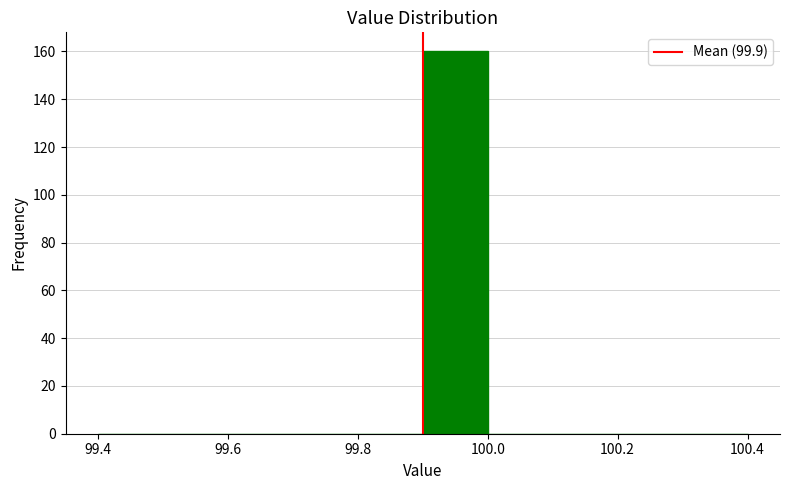

Reading left to right, list every bar in this chart as the range it spans on the x-axis followed by its height. The values are not printed on the chart, so give them approximately, as read against the axis.

99.4 to 99.5: 0
99.5 to 99.6: 0
99.6 to 99.7: 0
99.7 to 99.8: 0
99.8 to 99.9: 0
99.9 to 100.0: 160
100.0 to 100.1: 0
100.1 to 100.2: 0
100.2 to 100.3: 0
100.3 to 100.4: 0